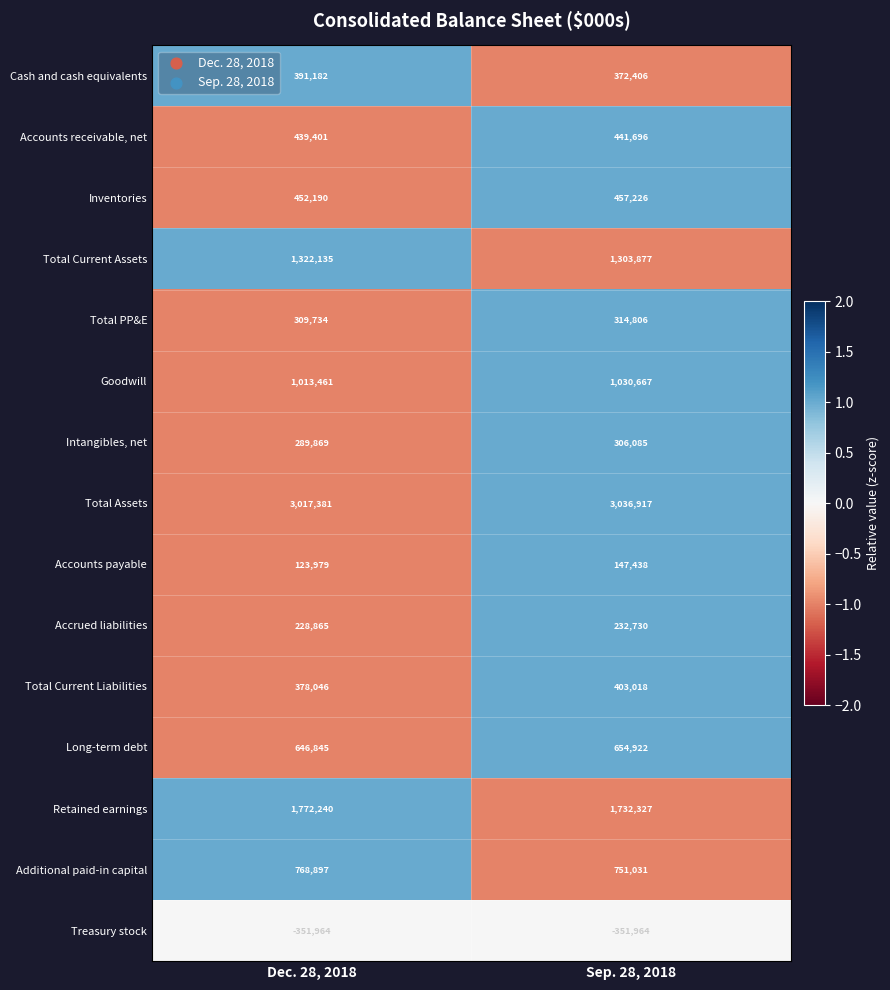

True or false: Inventories has a value of 150192 at Dec. 28, 2018.

False